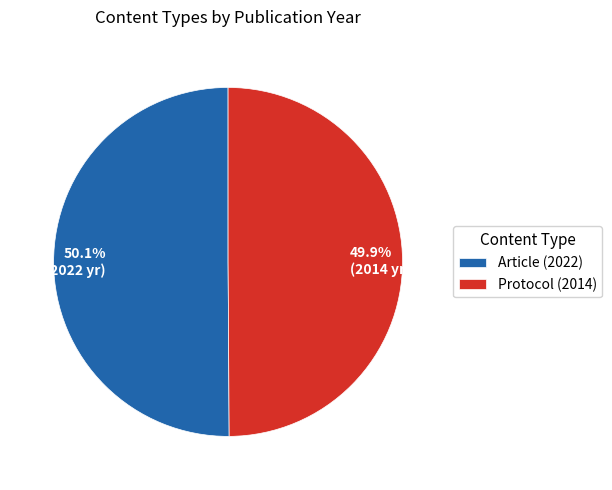

Is there a majority slice in this chart?

Yes